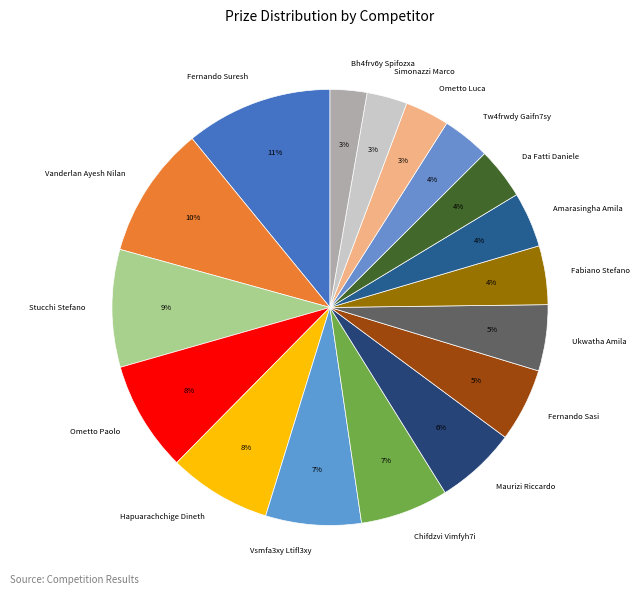

Which slice is the largest?

Fernando Suresh